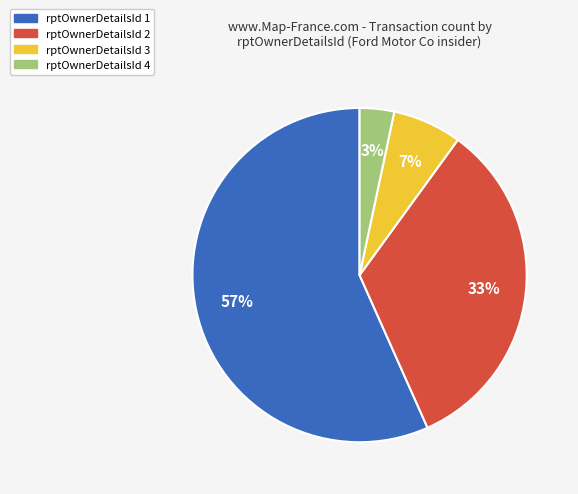

Is the sum of rptOwnerDetailsId 2 and rptOwnerDetailsId 4 greater than half?

No